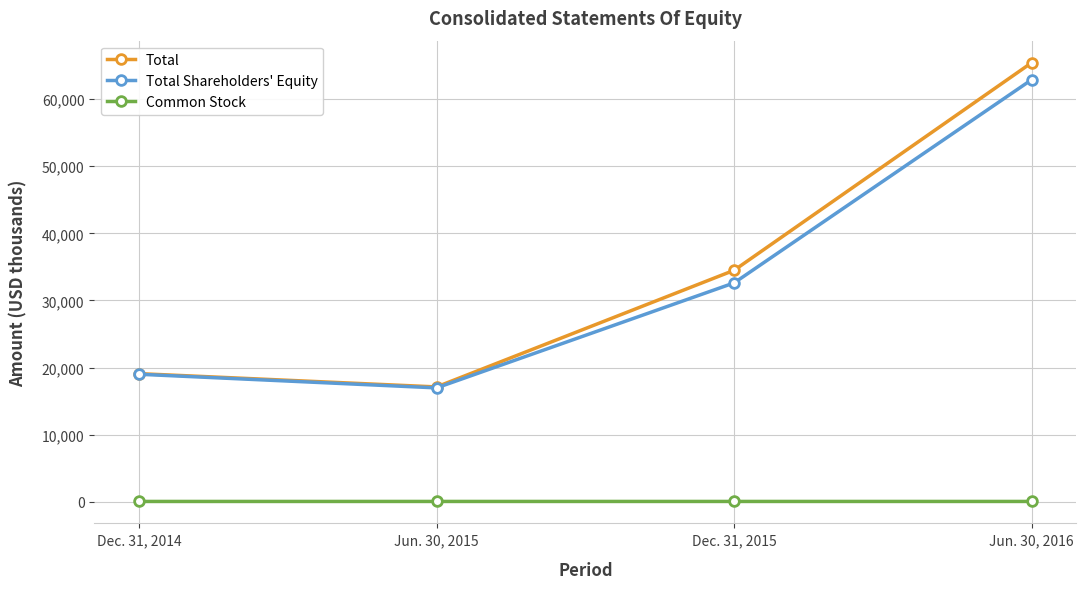

What is the difference between the maximum and minimum values in the Total Shareholders' Equity series?

45938